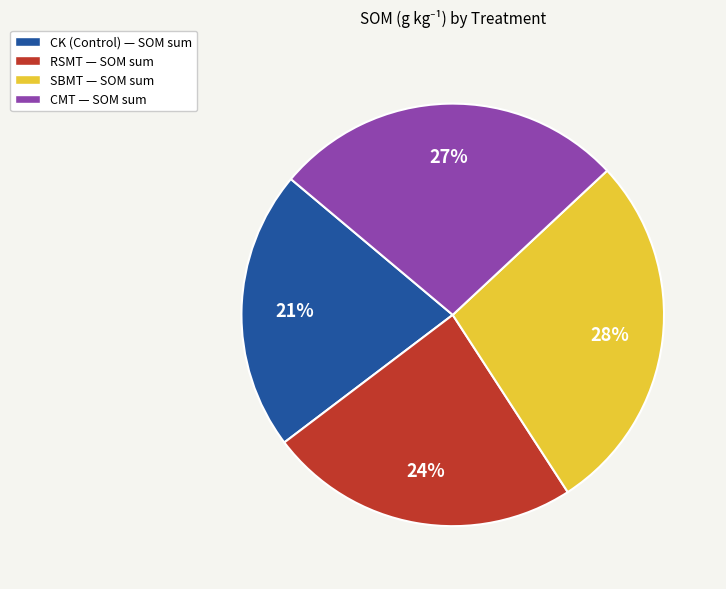

Rank the categories by value from highest to lowest.

SBMT — SOM sum, CMT — SOM sum, RSMT — SOM sum, CK (Control) — SOM sum